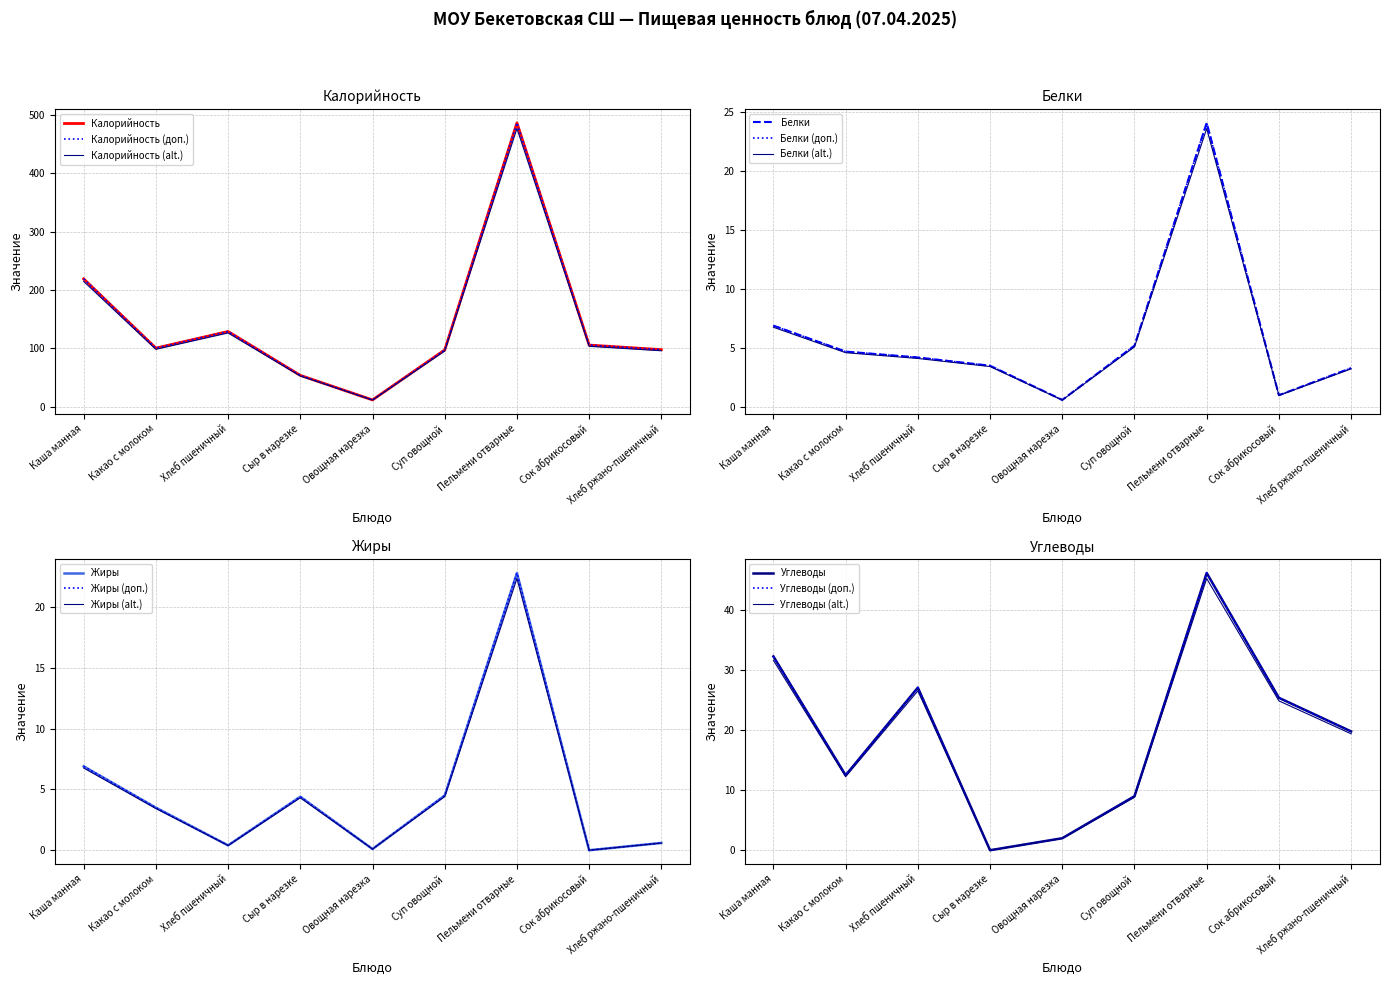

What is the label of the 1st point from the right?

Хлеб ржано-пшеничный